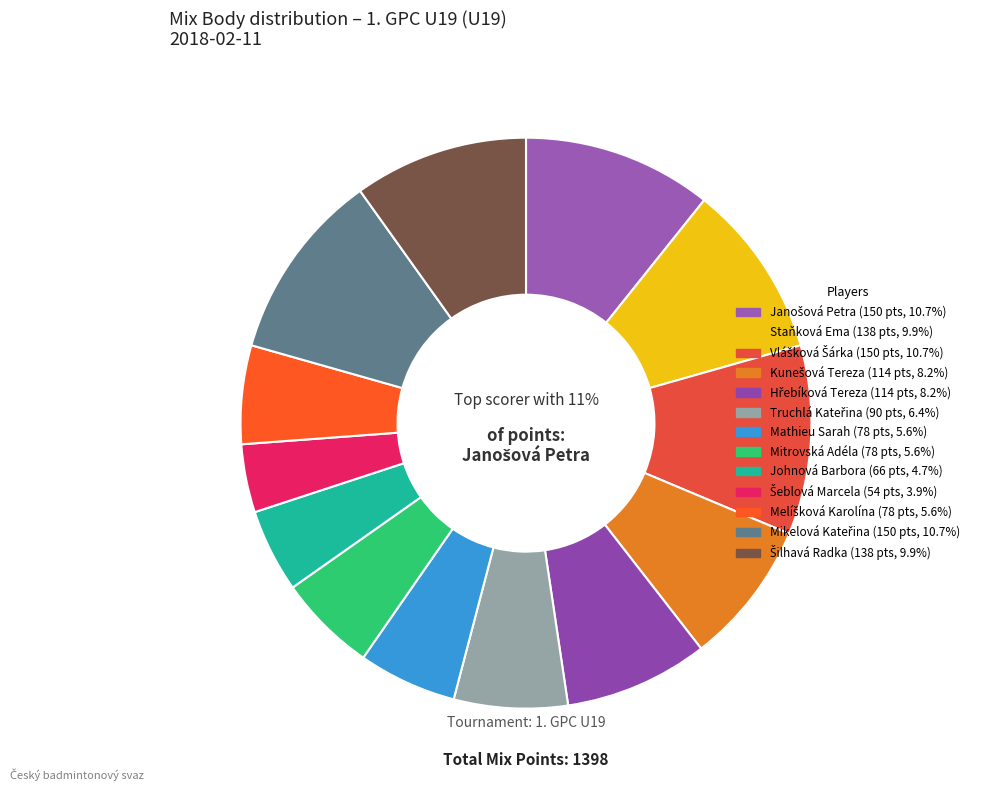

What is the largest slice in the pie chart?

Janošová Petra